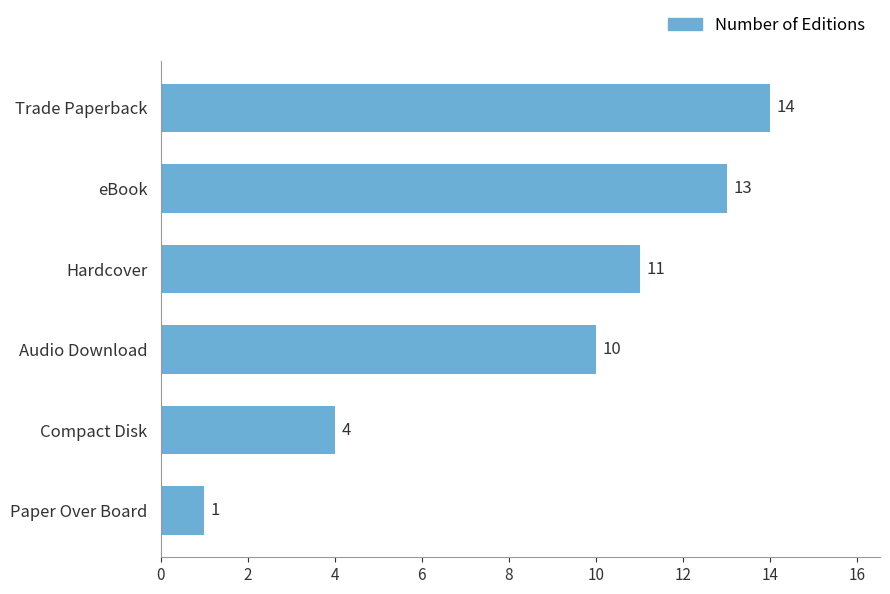

How many values are below 11?

3